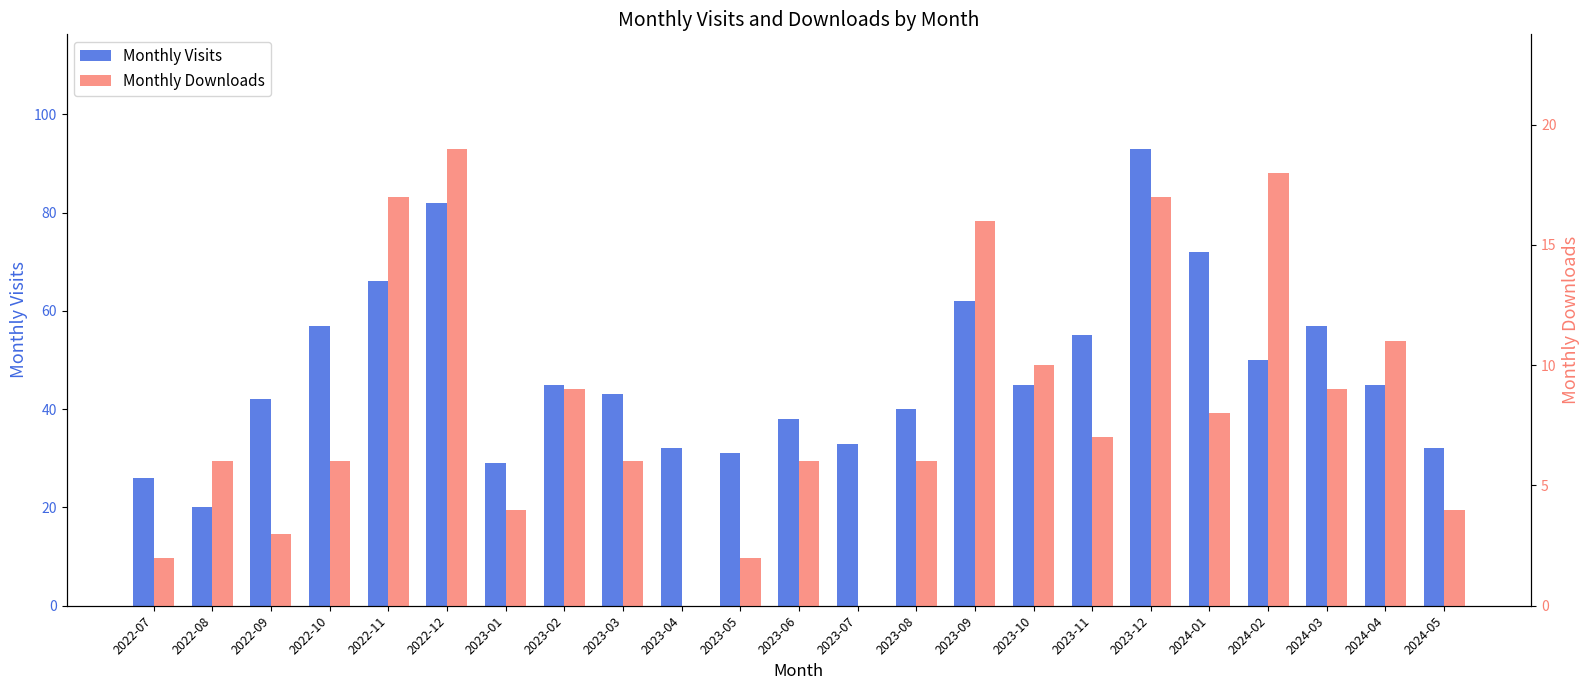

Is it true that Monthly Downloads equals 12 at 2023-11?

False